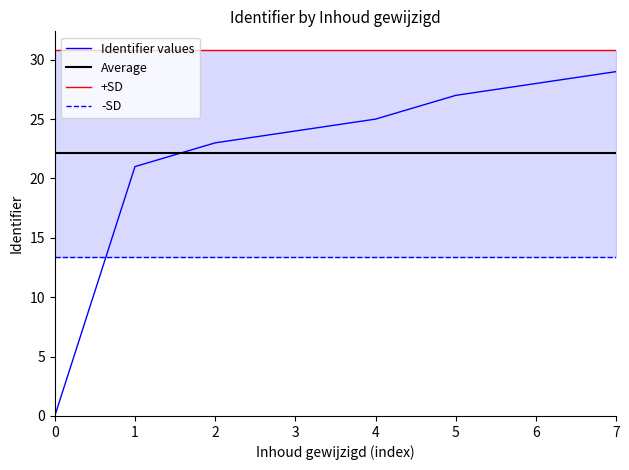

What is the sum of all +SD values?

246.8